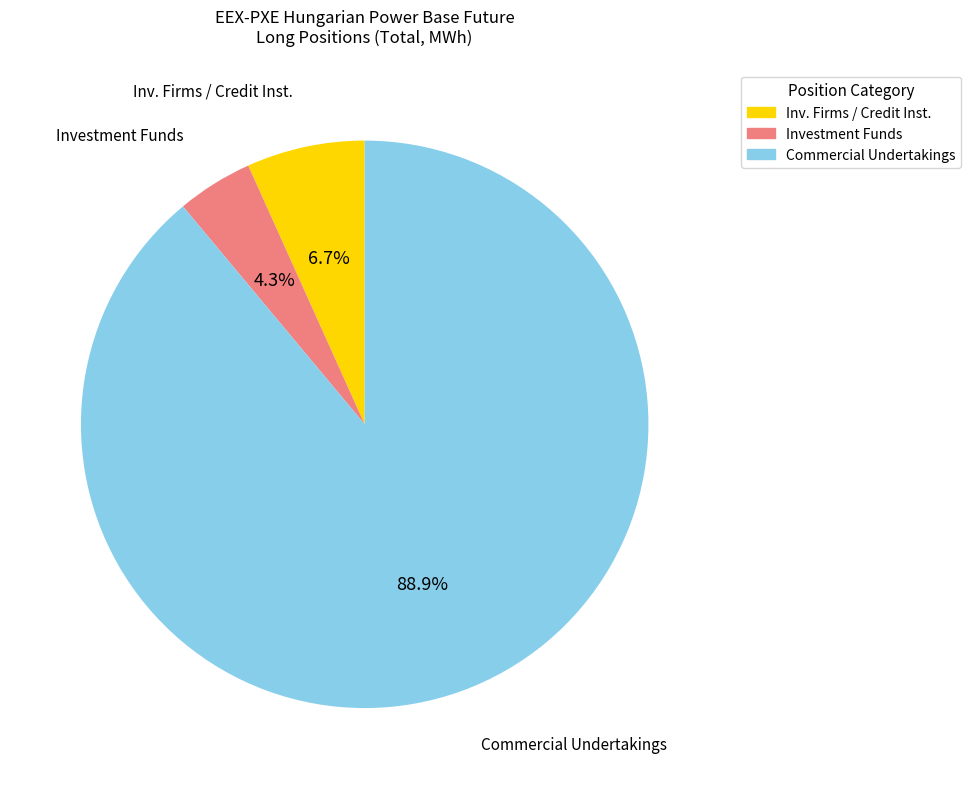

Which has a higher value, Commercial Undertakings or Investment Funds?

Commercial Undertakings